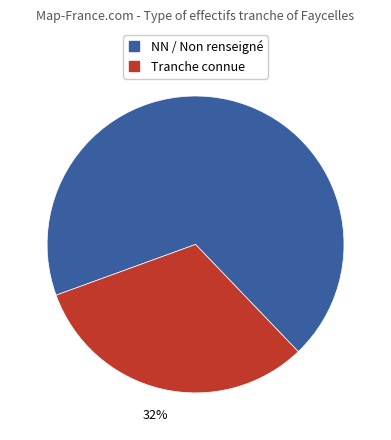

To the nearest percent, what is the average slice percentage?

50%